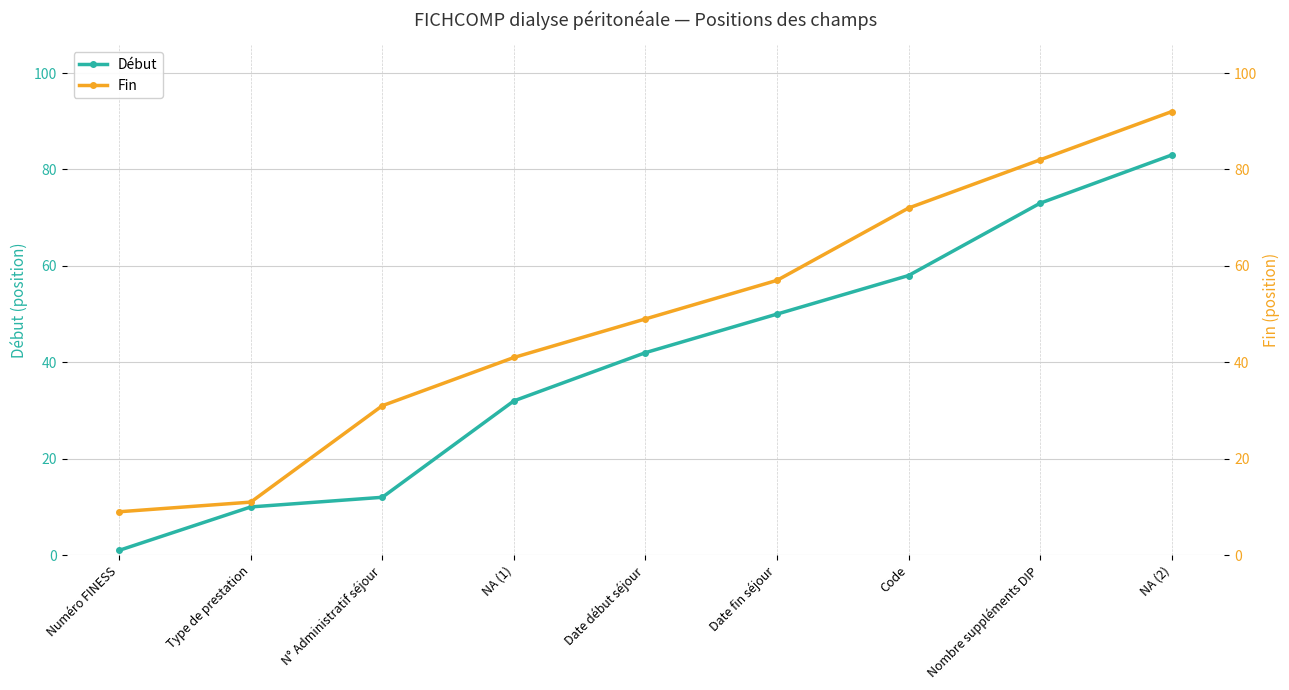

Is the value of Début at NA (1) greater than the value of Fin at Type de prestation?

Yes